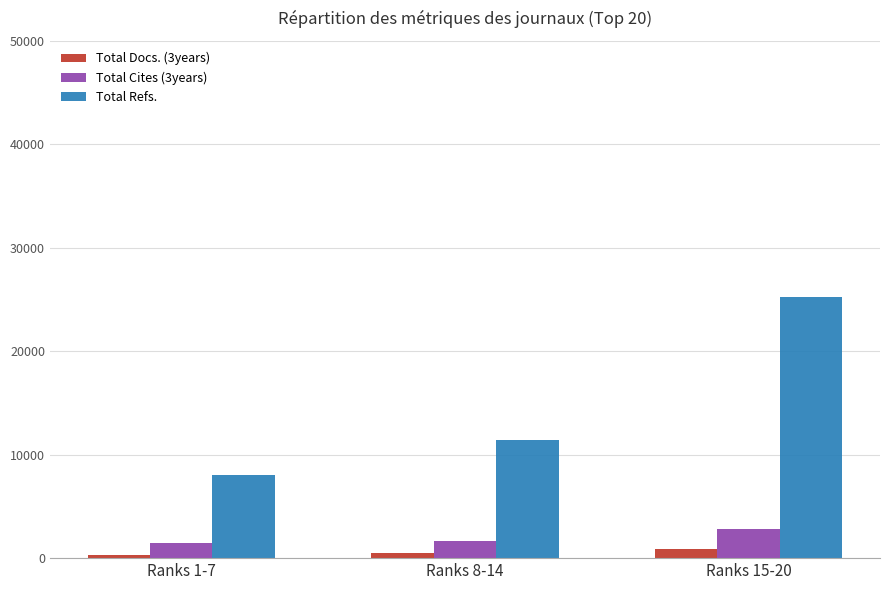

Count the number of categories in the chart.

3